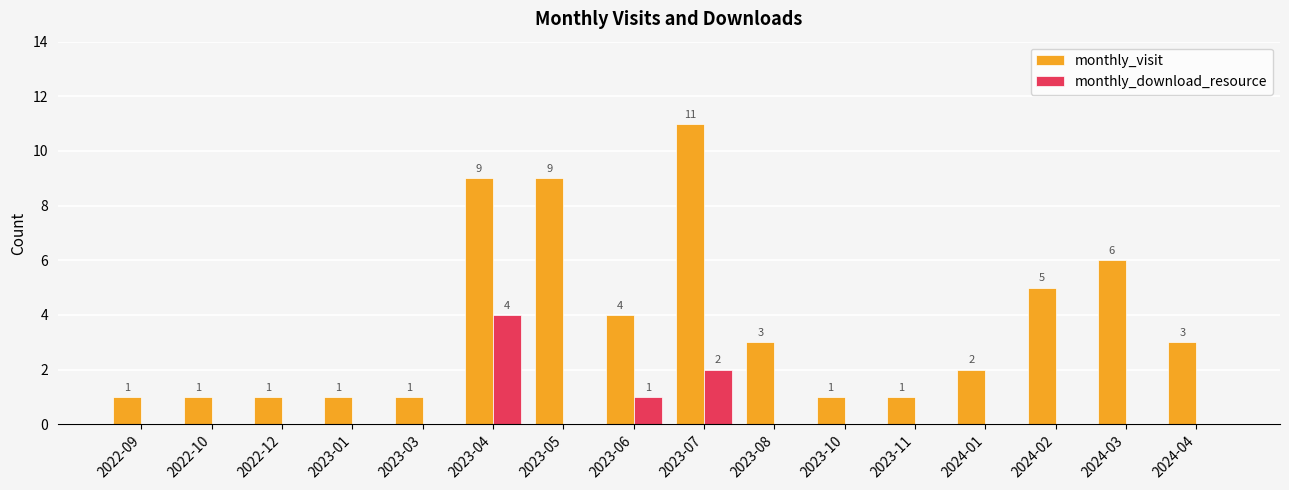

Which series changed the most between 2024-02 and 2024-04?

monthly_visit